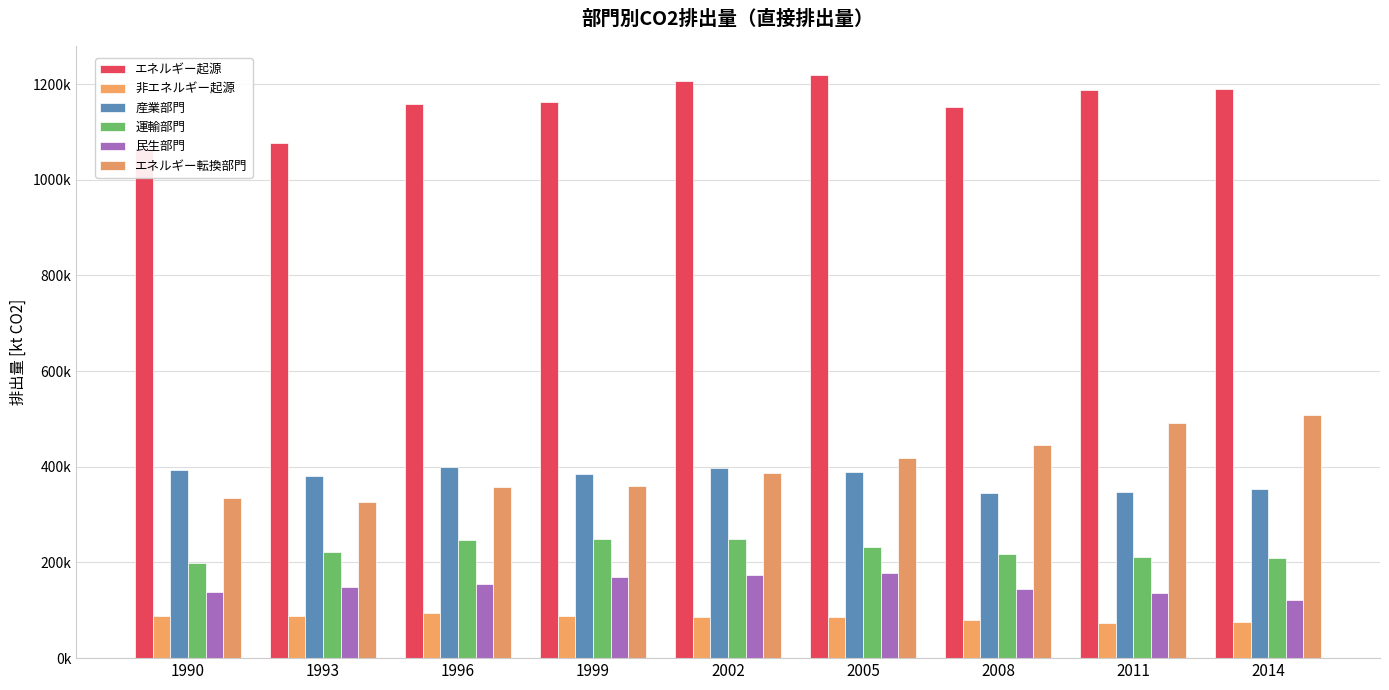

At how many categories does at least one series exceed 1104765?

7